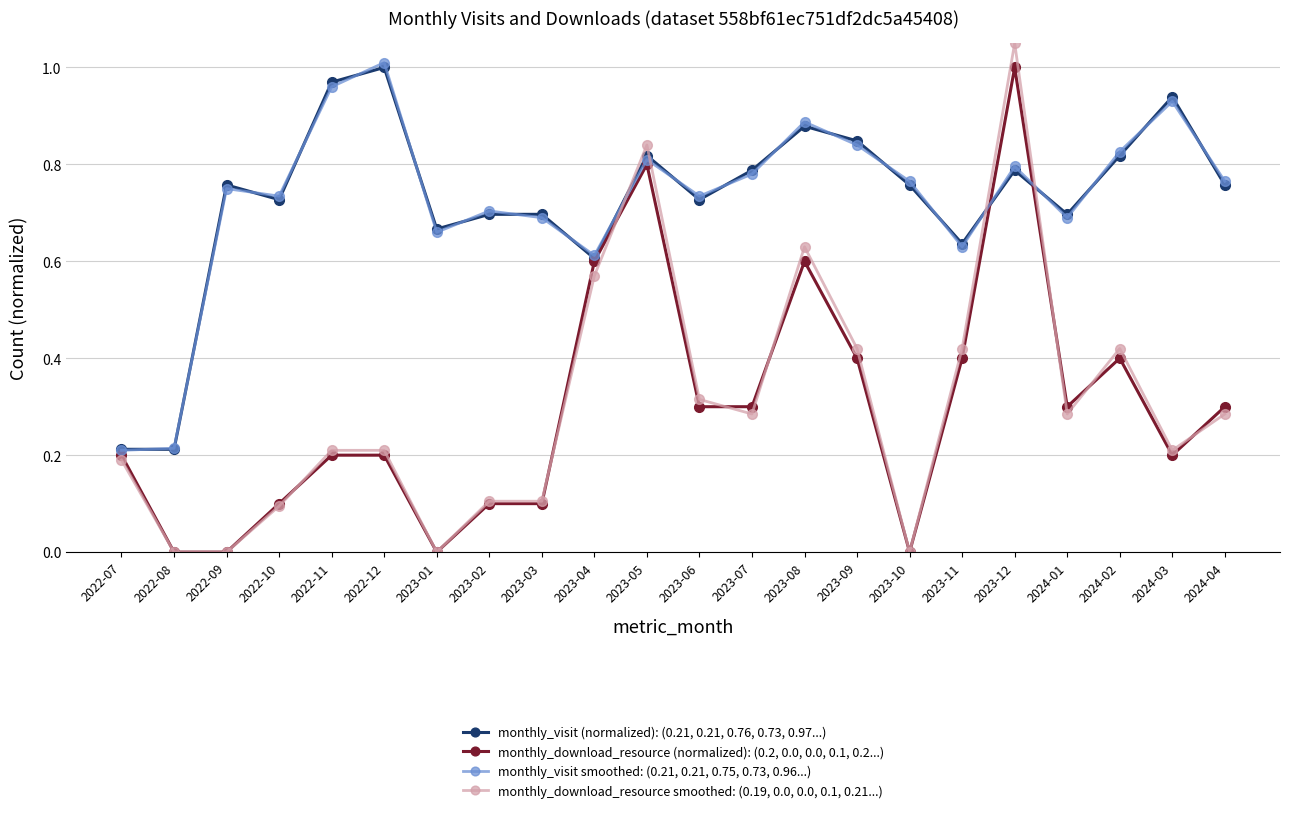

At which category does monthly_visit (normalized): (0.21, 0.21, 0.76, 0.73, 0.97...) reach its first local peak?

2022-09